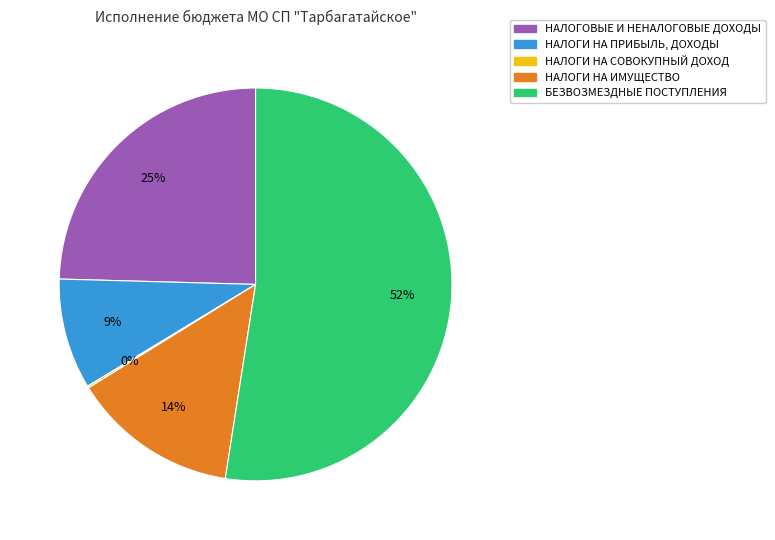

To the nearest percent, what is the combined percentage of НАЛОГИ НА ПРИБЫЛЬ, ДОХОДЫ and НАЛОГОВЫЕ И НЕНАЛОГОВЫЕ ДОХОДЫ?

34%